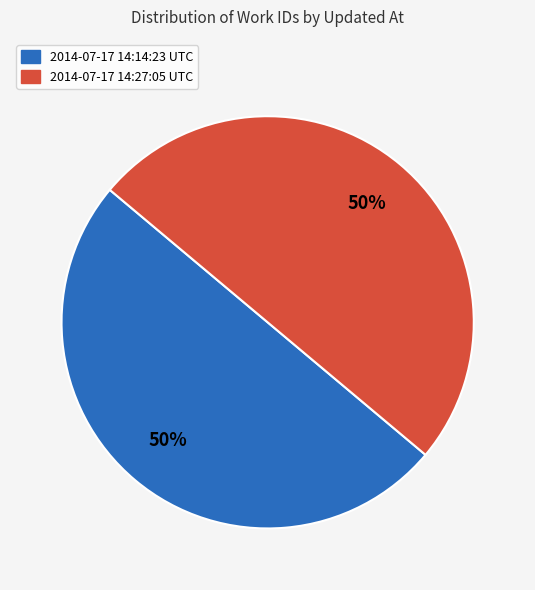

What percentage is the 2014-07-17 14:14:23 UTC slice, to the nearest percent?

50%